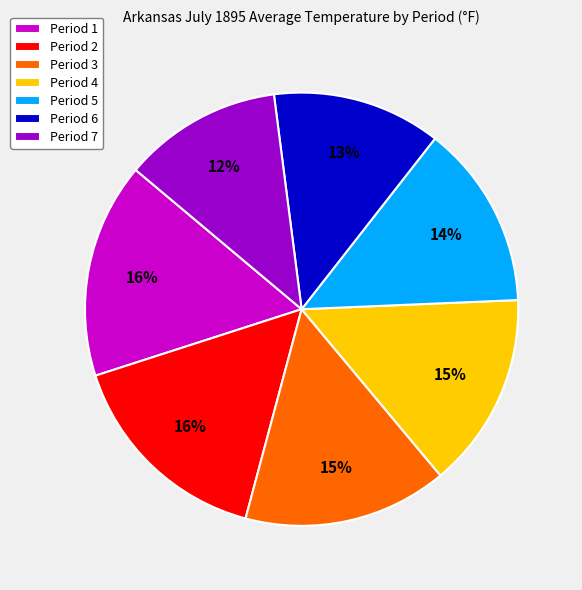

Count the number of slices in the pie.

7